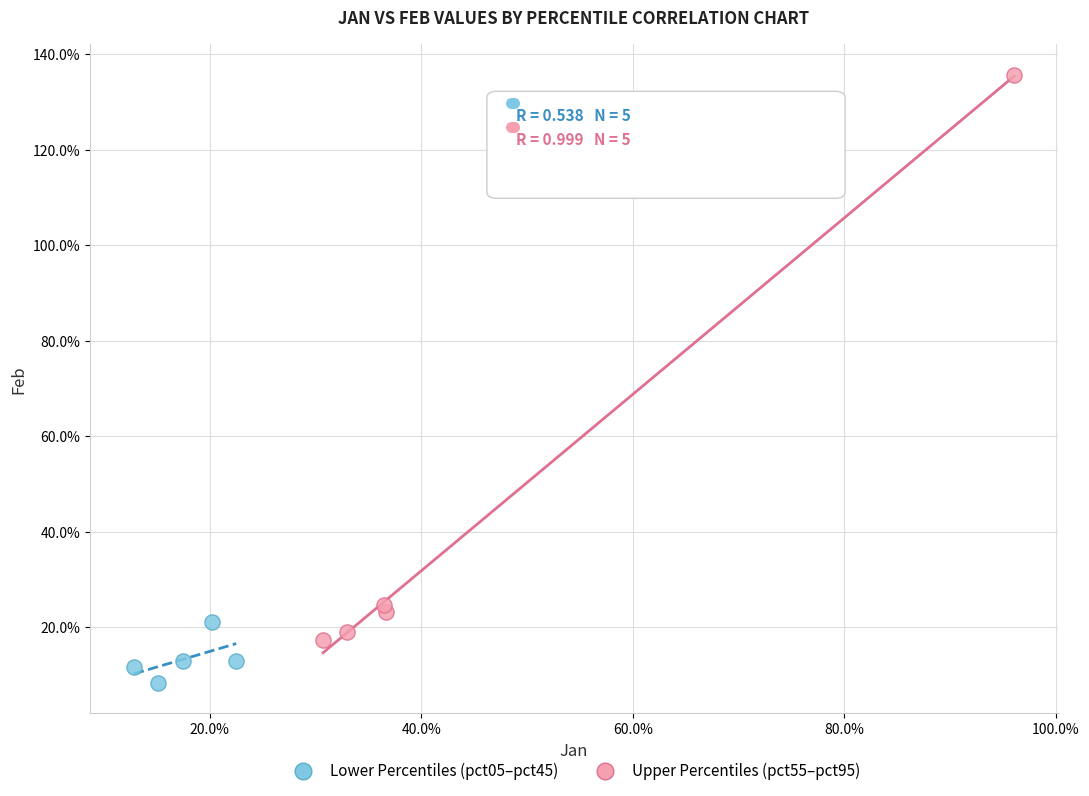

Which series reaches the maximum Y coordinate?

Upper Percentiles (pct55–pct95)